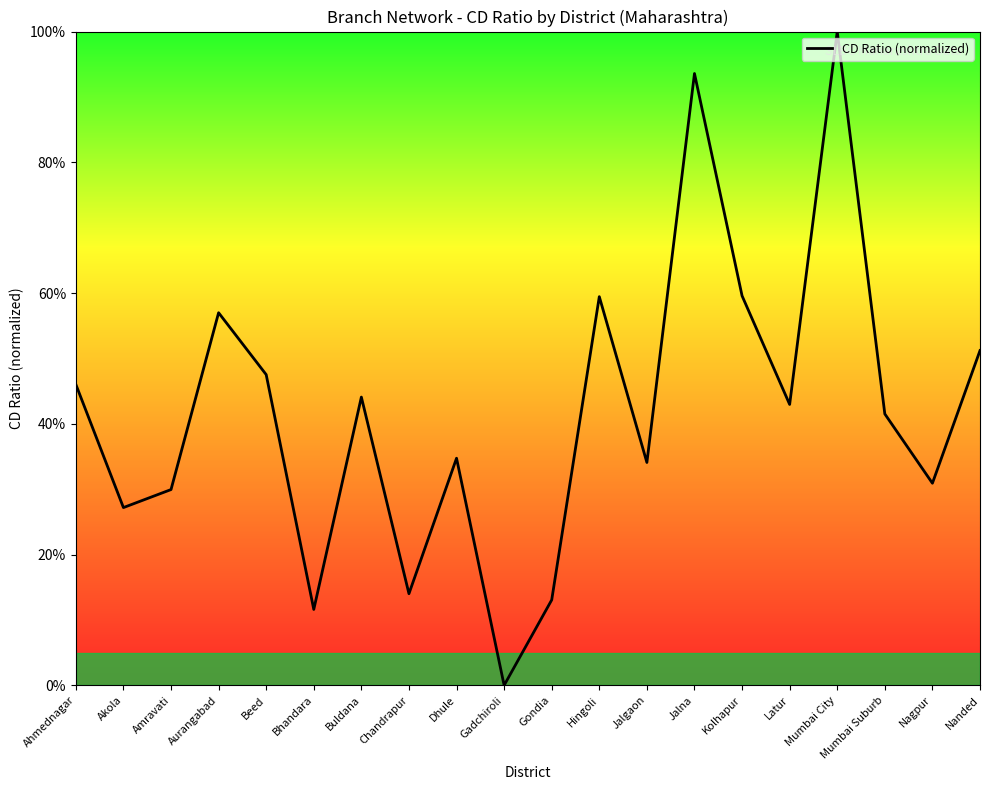

What is the greatest value displayed?

100.0